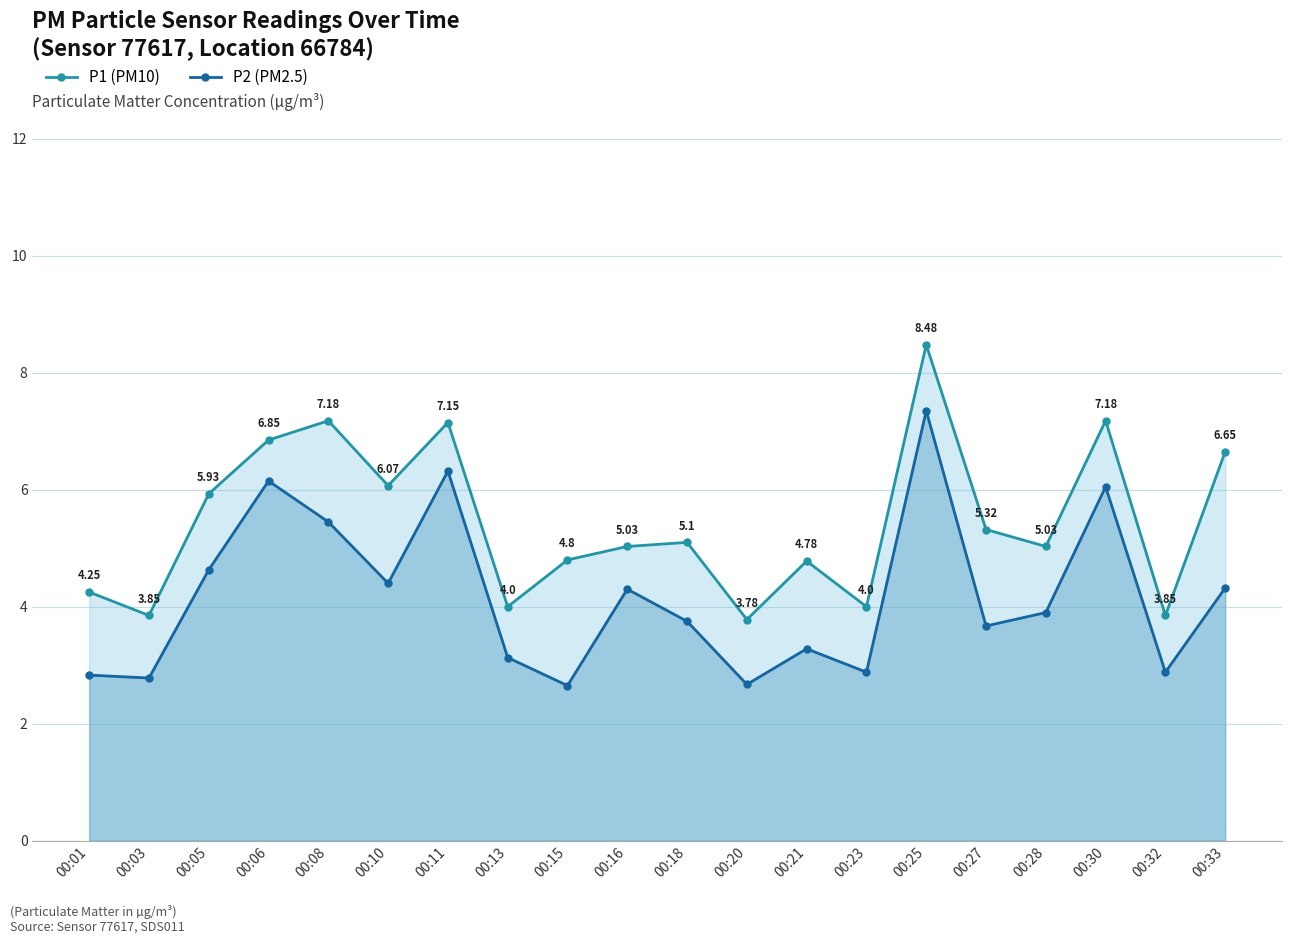

What is the total value across all series at 00:16?

9.3